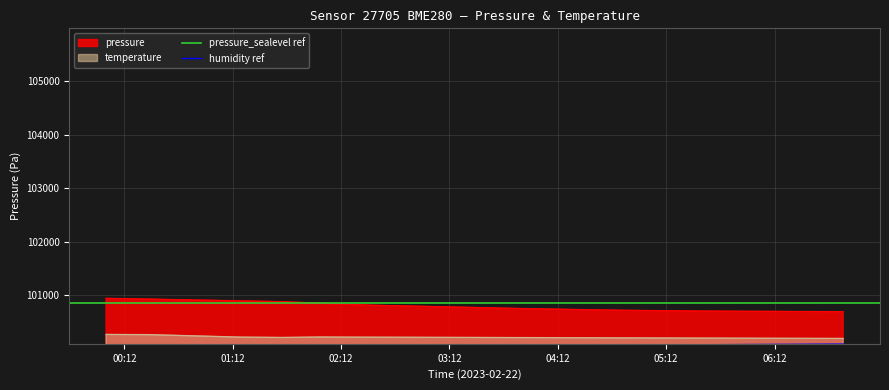

How many lines are shown in the chart?

2